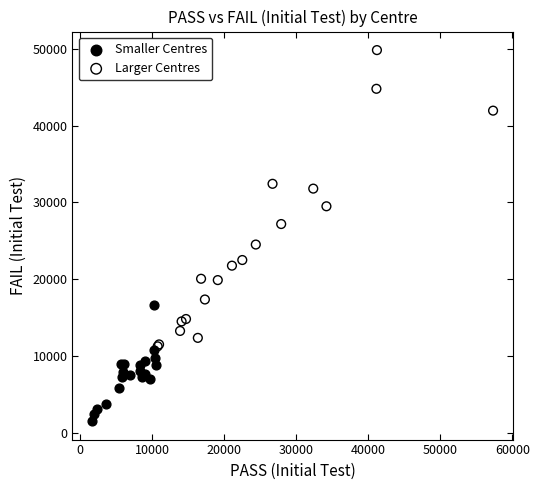

Which series reaches the maximum Y coordinate?

Larger Centres